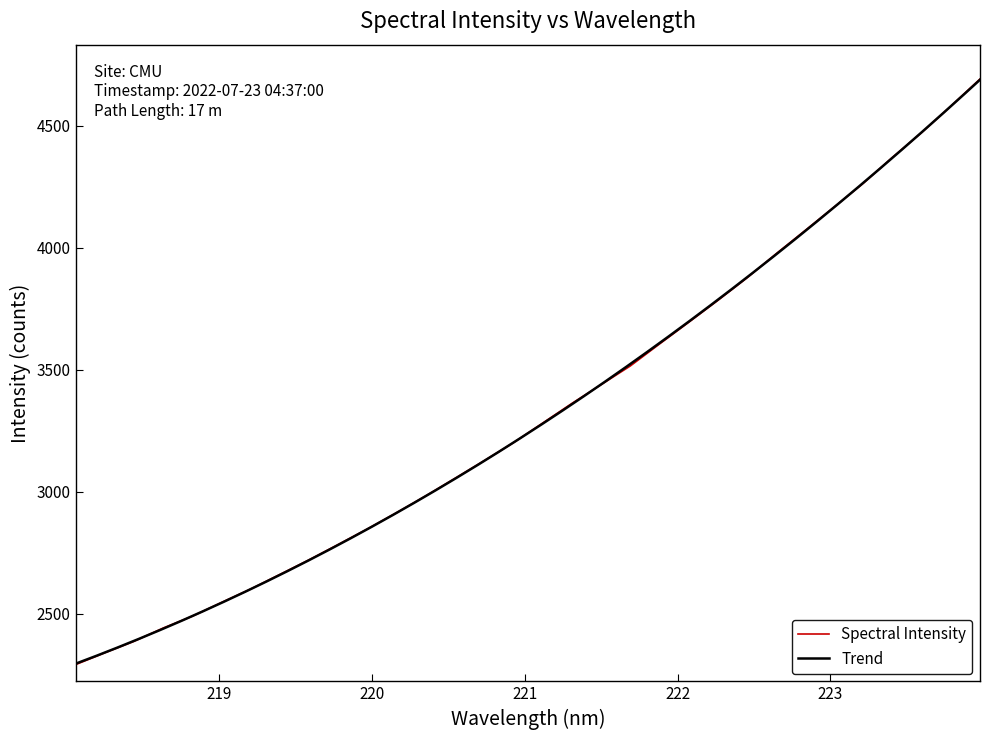

True or false: the data shows 1024.2 at 221.1174.

False